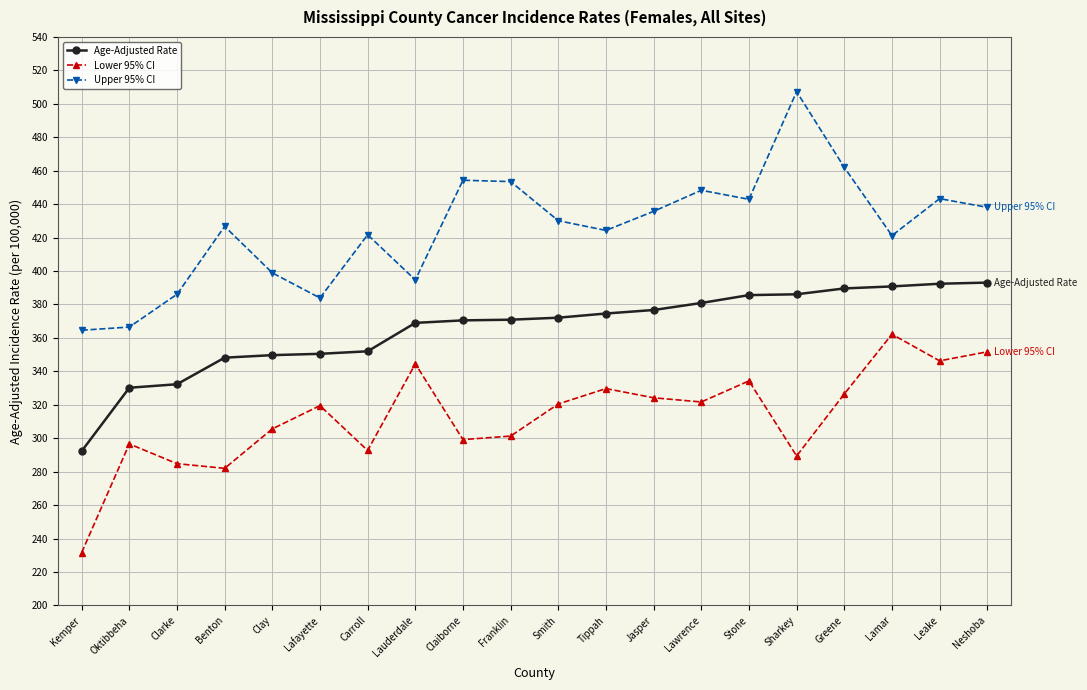

Read the Lower 95% CI value at Lawrence.

321.7